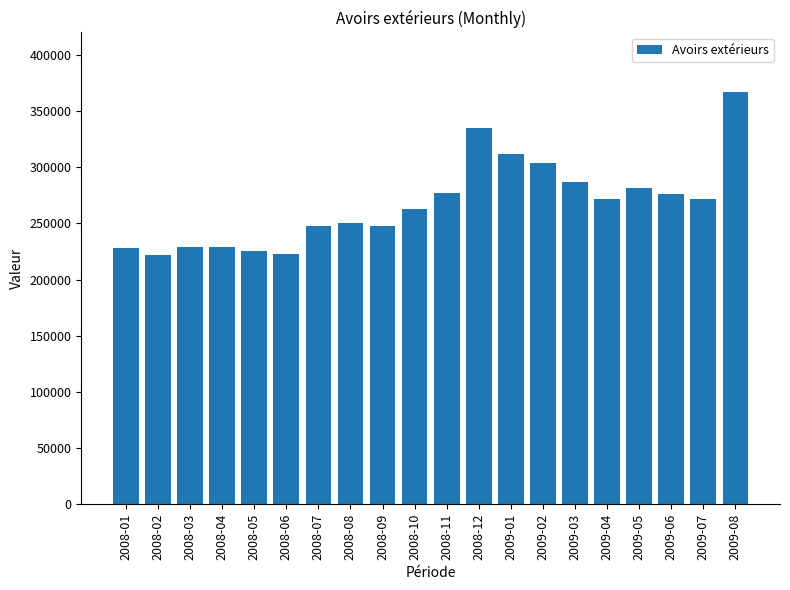

The value at 2008-03 is 84528.1. True or false?

False